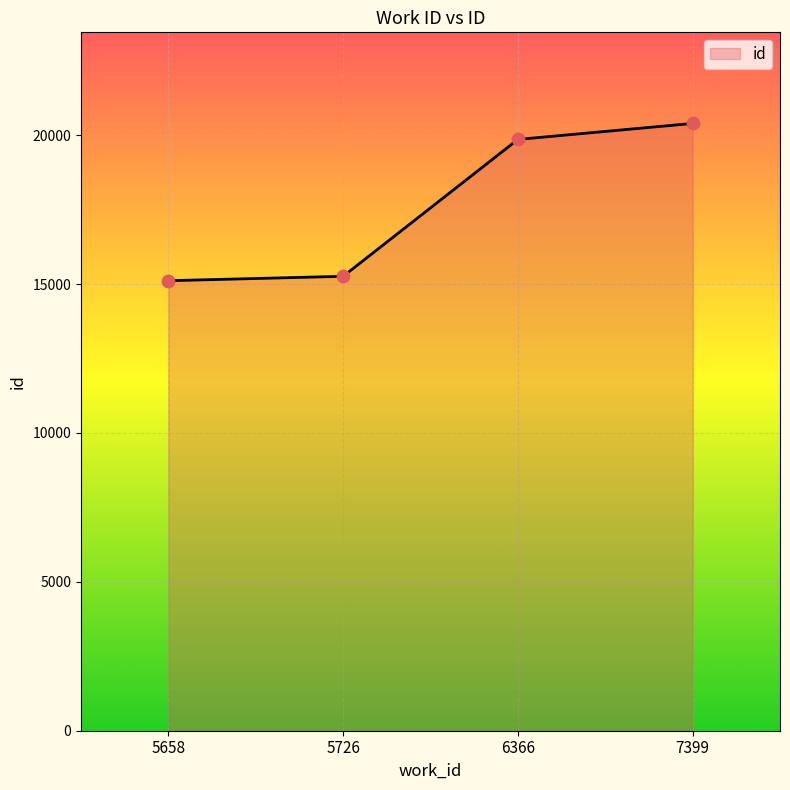

What is the change in value from 5726 to 6366?

+4597